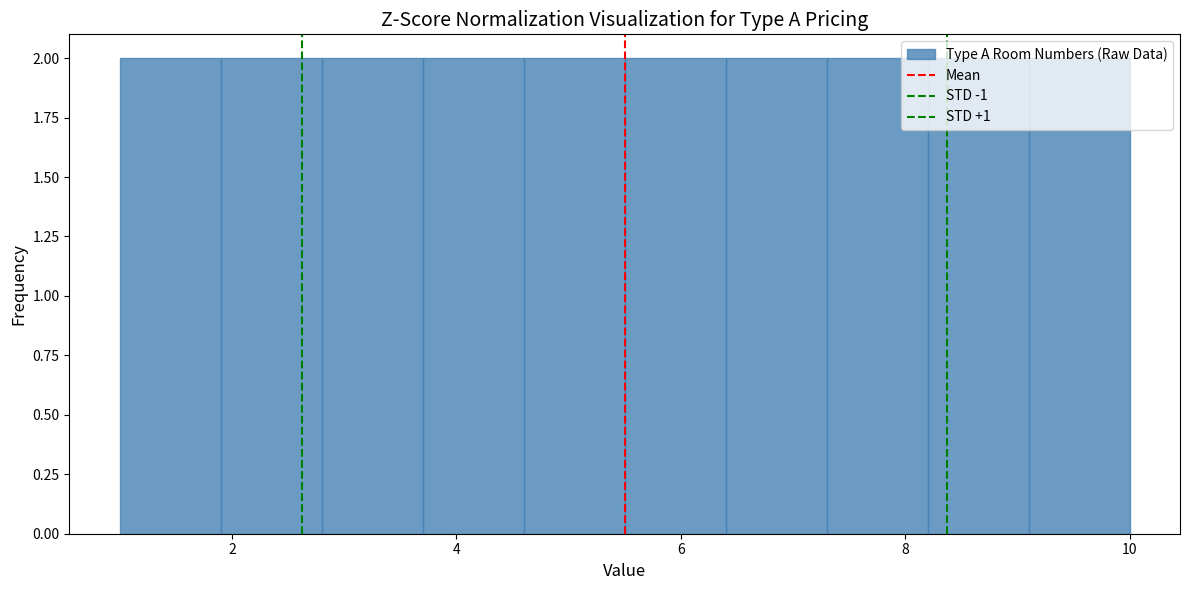

Reading left to right, transcribe this chart: for each bar, give the range it covers on the x-axis and its height. Neither the bar edges nor the heights are printed on the chart, so give them approximately, as read against the axes.

1.0 to 1.9: 2
1.9 to 2.8: 2
2.8 to 3.7: 2
3.7 to 4.6: 2
4.6 to 5.5: 2
5.5 to 6.4: 2
6.4 to 7.3: 2
7.3 to 8.2: 2
8.2 to 9.1: 2
9.1 to 10.0: 2